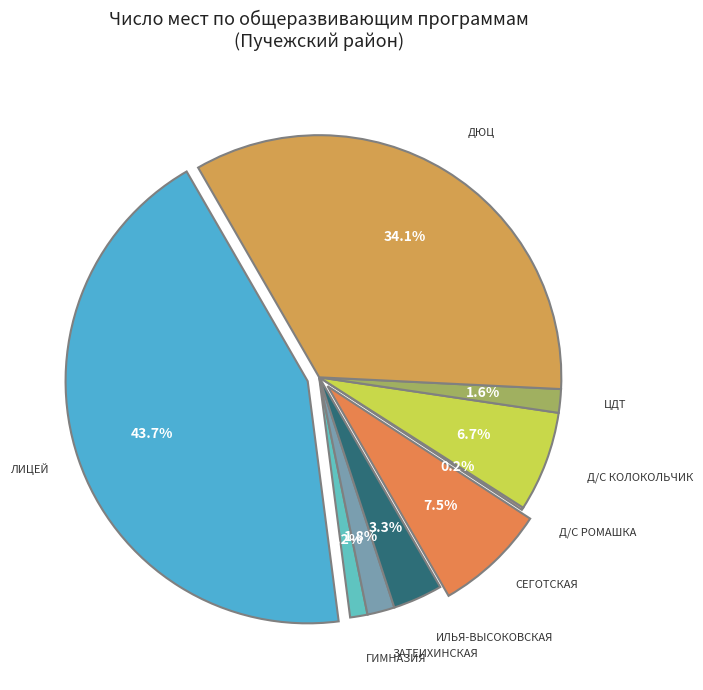

Approximately how many times larger is the value at МОУ "Илья-Высоковская школа" compared to МДОУ д/с №6 "Колокольчик"?

0.5